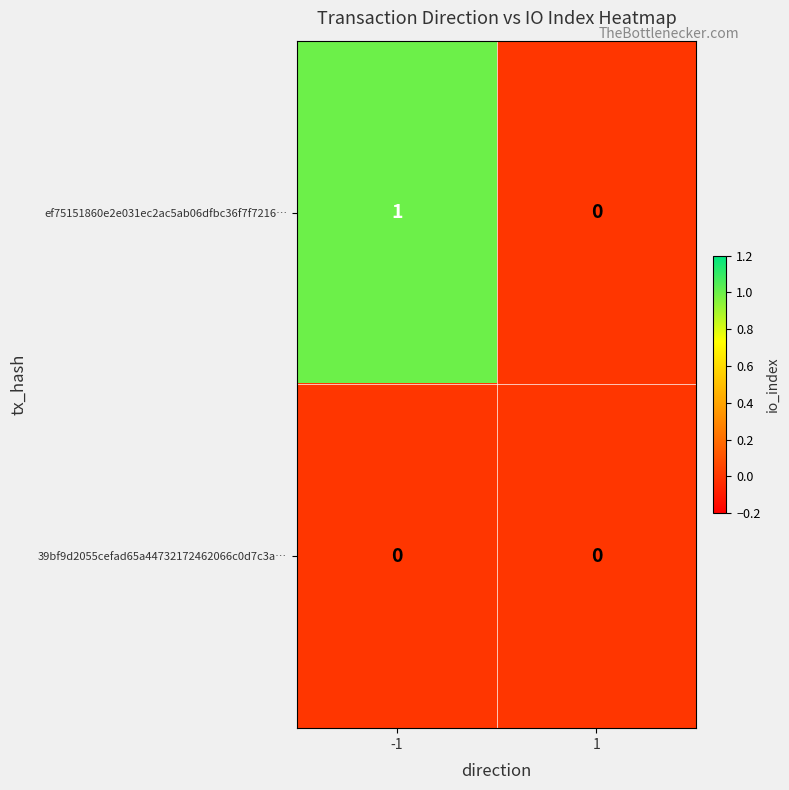

Reading left to right, transcribe all the data shown in this chart.

ef75151860e2e031ec2ac5ab06dfbc36f7f7216…: 1	0
39bf9d2055cefad65a44732172462066c0d7c3a…: 0	0